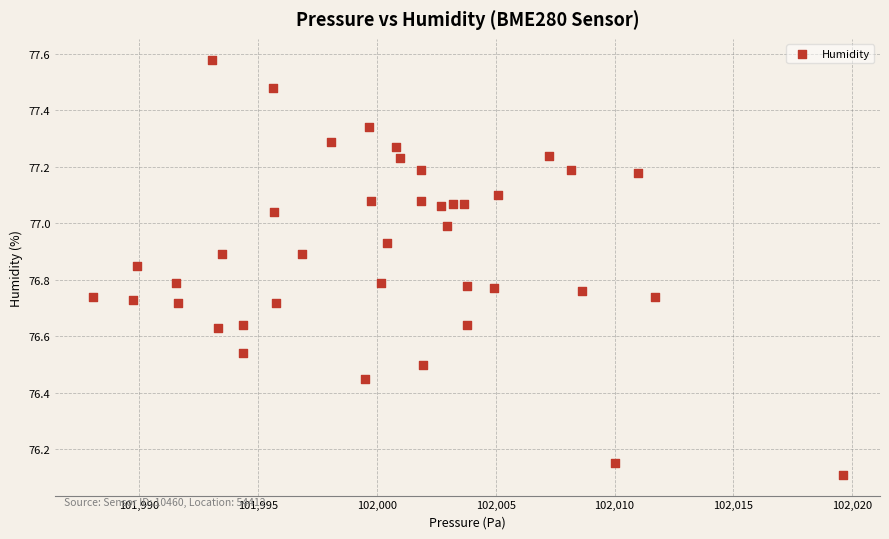

What is the range of X values (max minus min)?

31.5